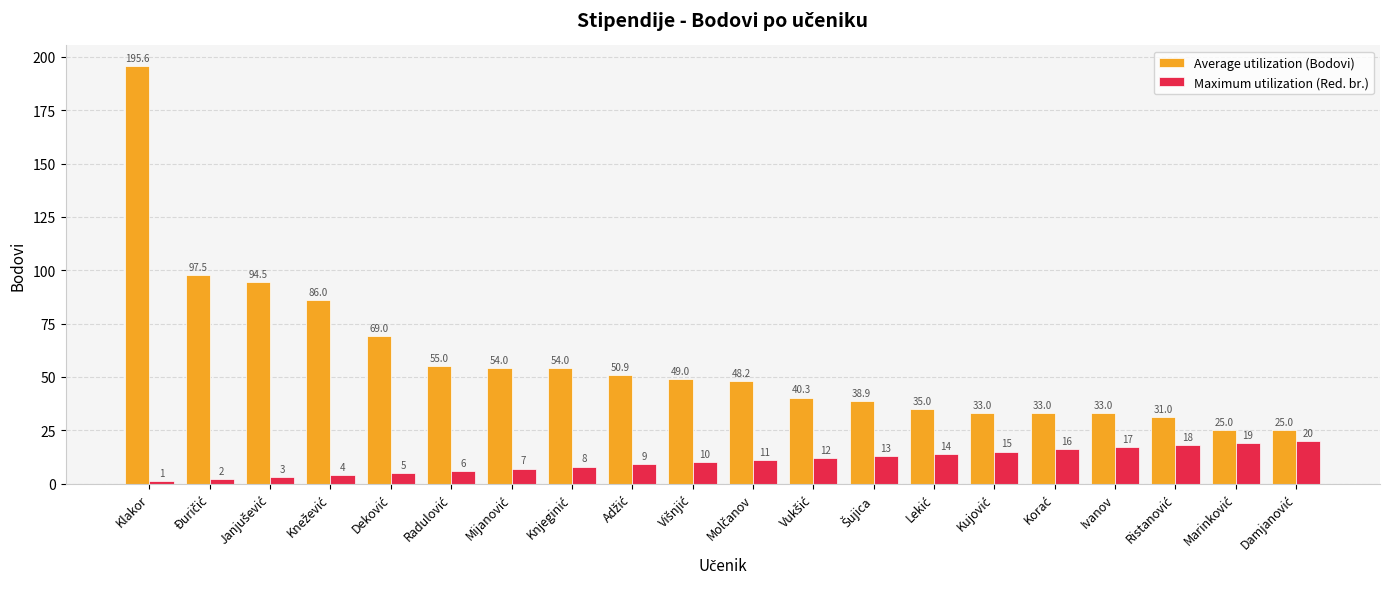

How many series are shown in this chart?

2